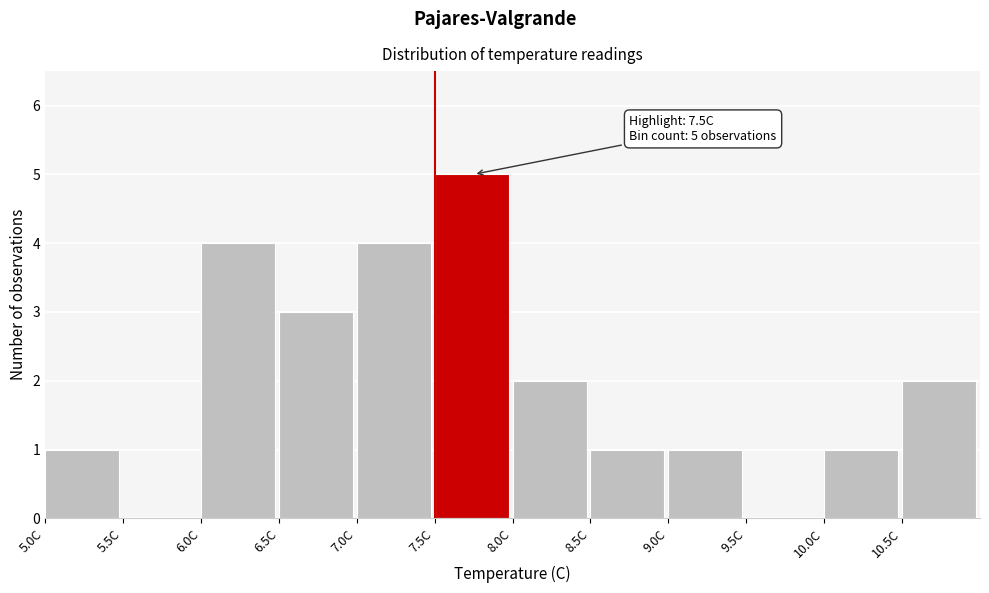

Over which range of the x-axis is the bar tallest?

7.5 to 8.0